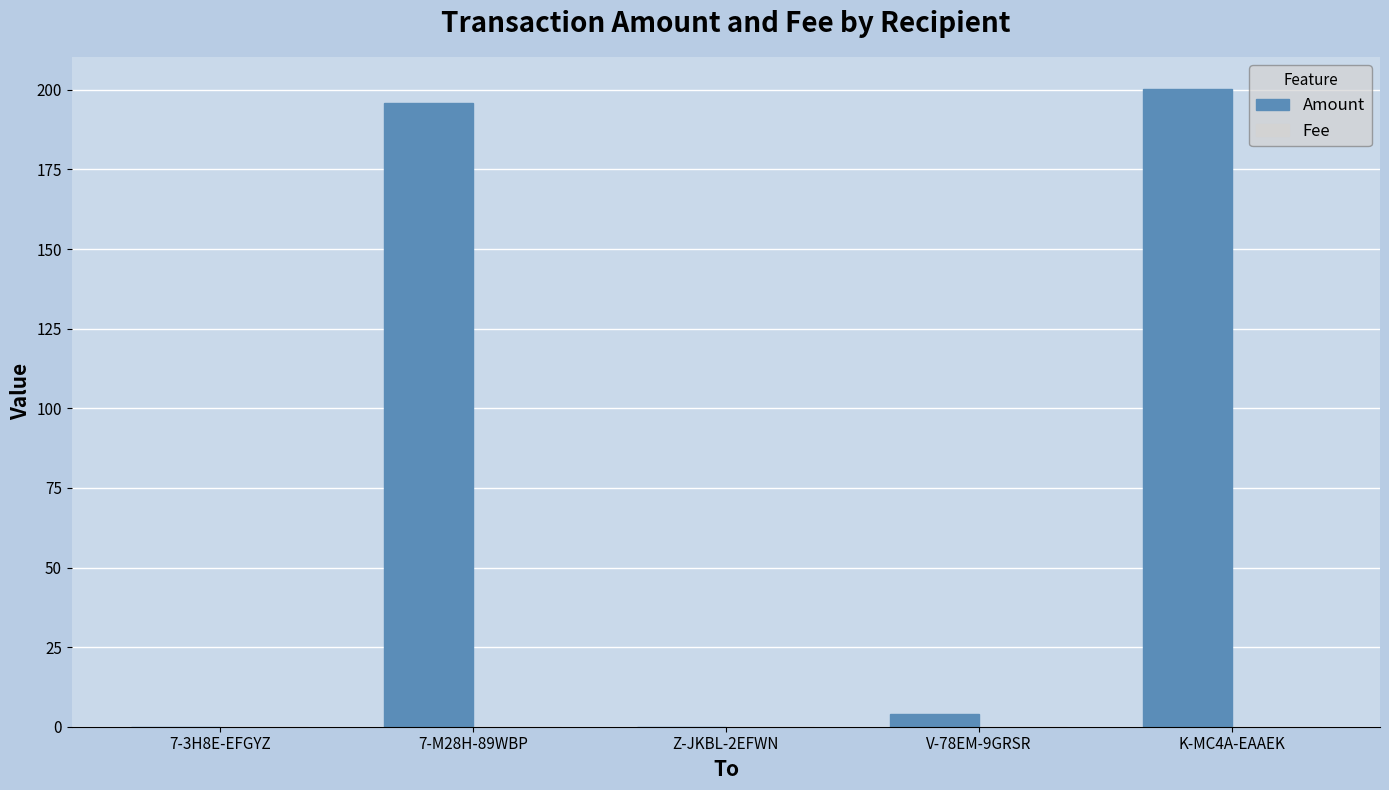

At which category does the chart reach its peak across all series?

K-MC4A-EAAEK